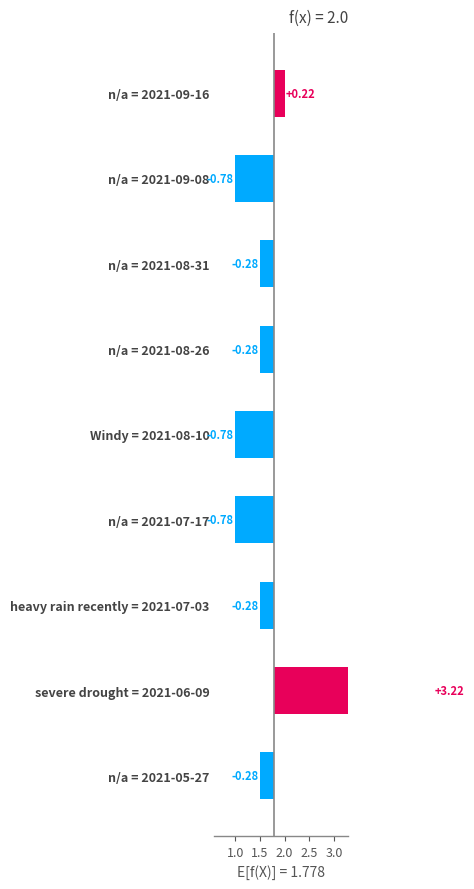

What is the sum of the values at n/a = 2021-09-08 and n/a = 2021-08-26?

-1.1